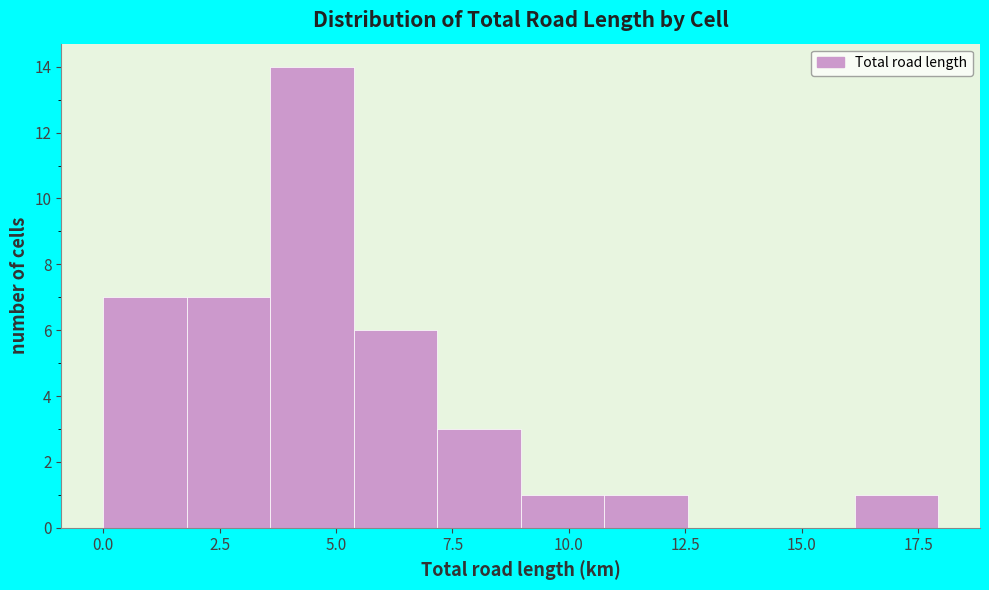

Around what value on the x-axis is the tallest bar? Give the approximate position of its centre, as read against the axis.

4.5